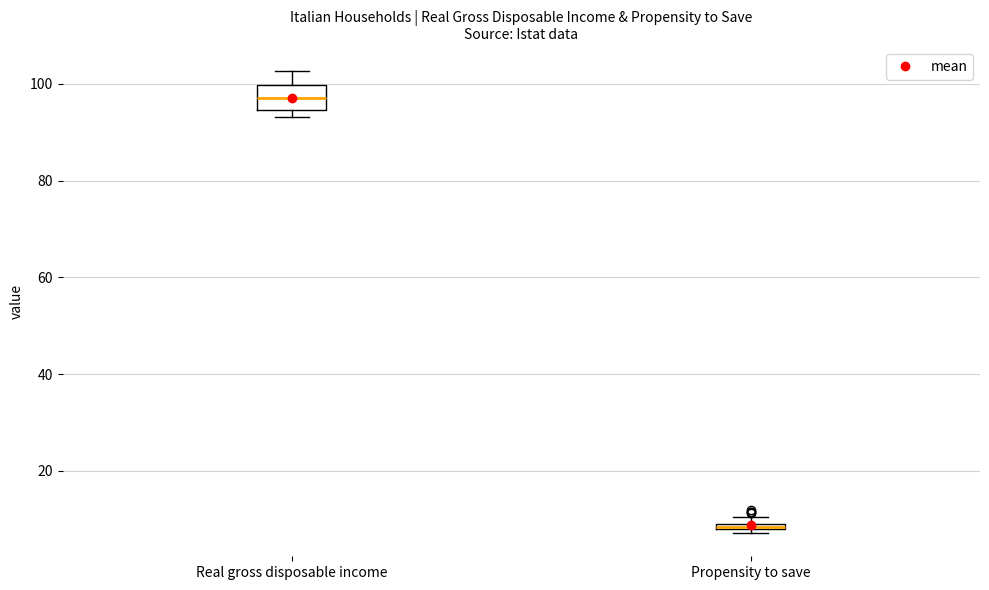

Where is the lower edge of the box for Propensity to save on the y-axis? The values are not printed on the chart, so give them approximately, as read against the axis.

8